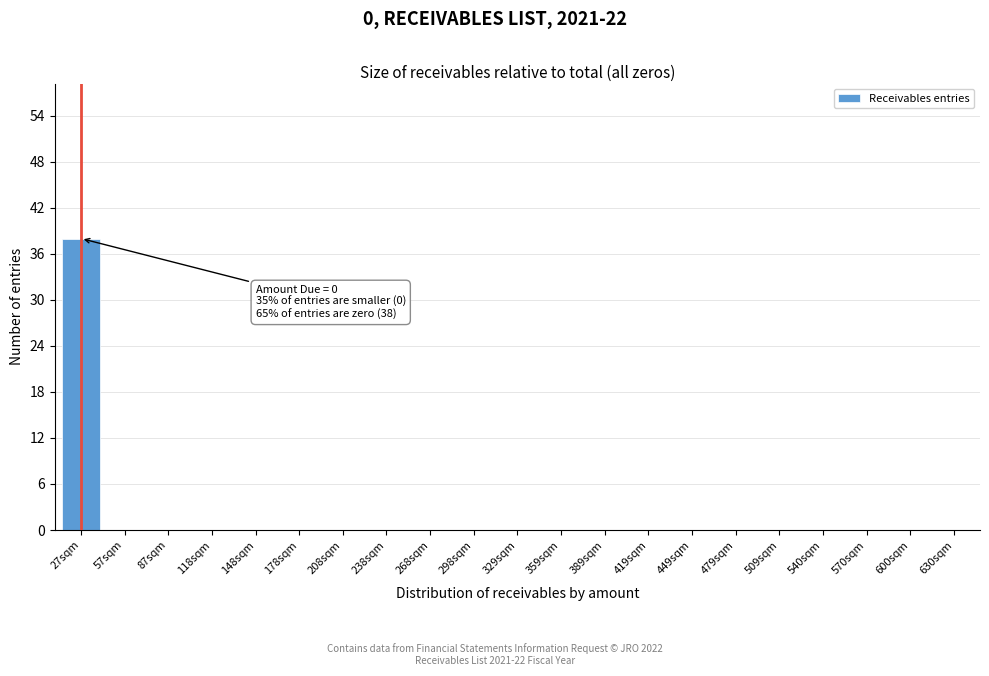

Reading left to right, transcribe all the data shown in this chart.

27sqm=38	57sqm=0	87sqm=0	118sqm=0	148sqm=0	178sqm=0	208sqm=0	238sqm=0	268sqm=0	298sqm=0	329sqm=0	359sqm=0	389sqm=0	419sqm=0	449sqm=0	479sqm=0	509sqm=0	540sqm=0	570sqm=0	600sqm=0	630sqm=0